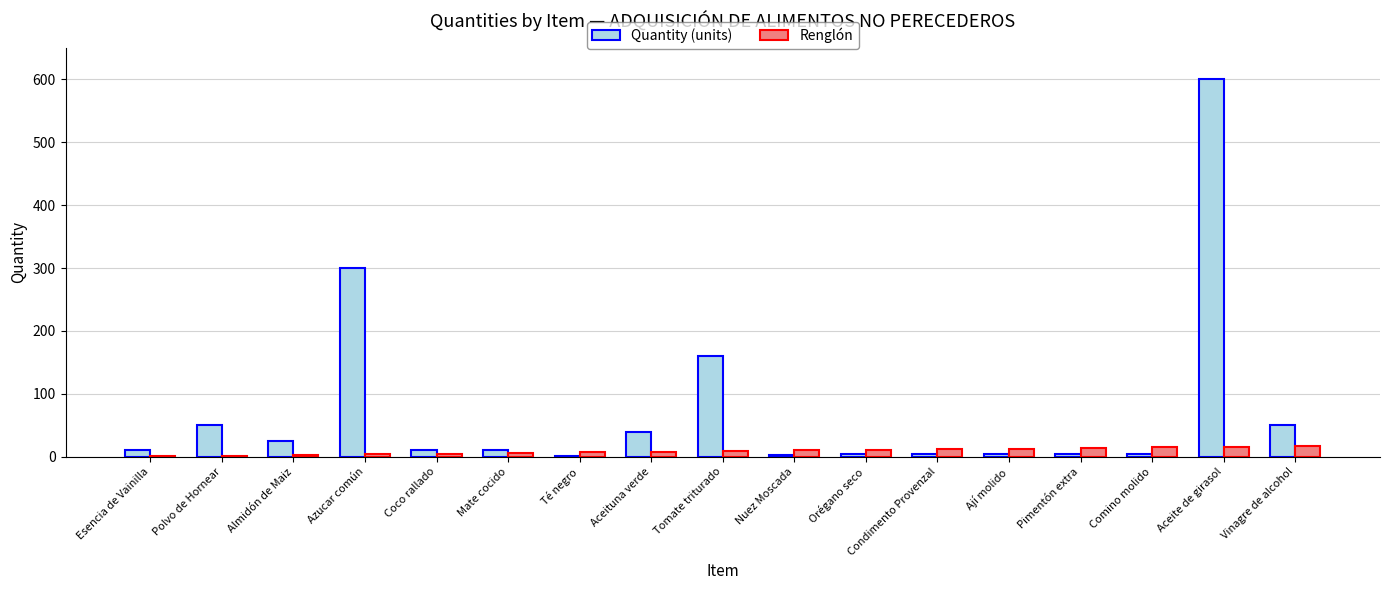

Where is Quantity (units) nearest to the value 301?

Azucar común